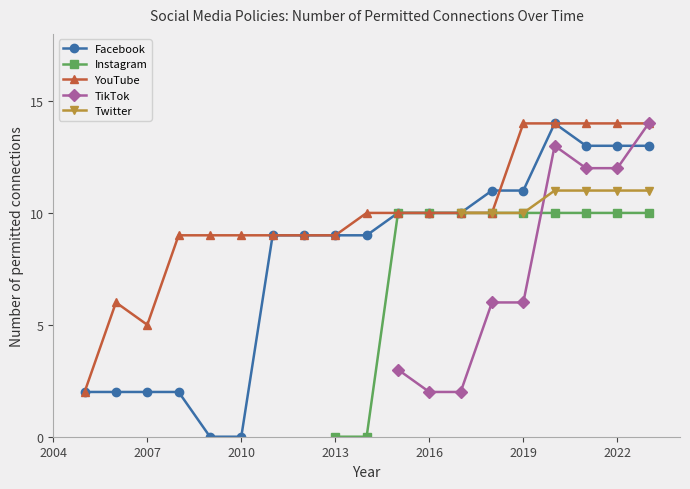

True or false: YouTube has a value of 5 at 2007.

True